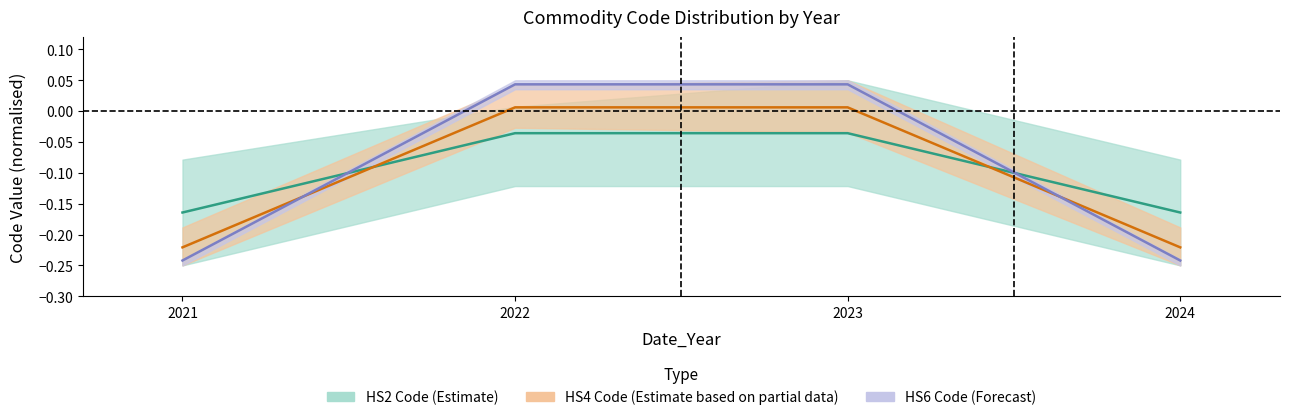

Between which two adjacent categories do HS4 Code (Estimate based on partial data) and HS2 Code (Estimate) first intersect?

2021 and 2022